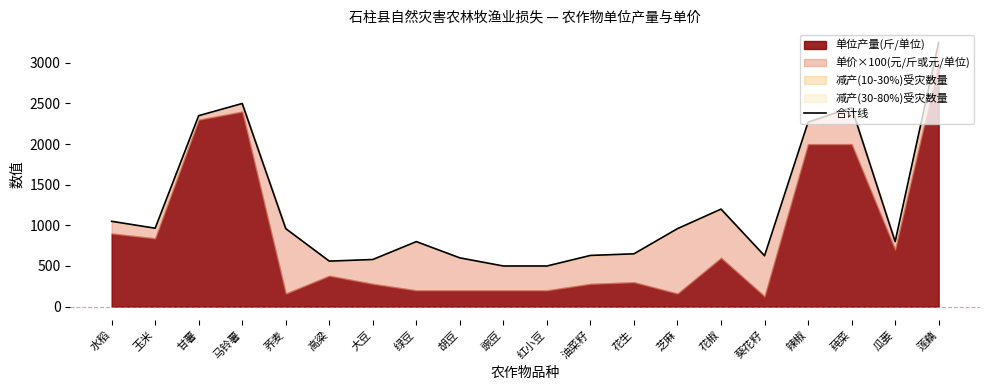

Where does the data first go above 960?

水稻